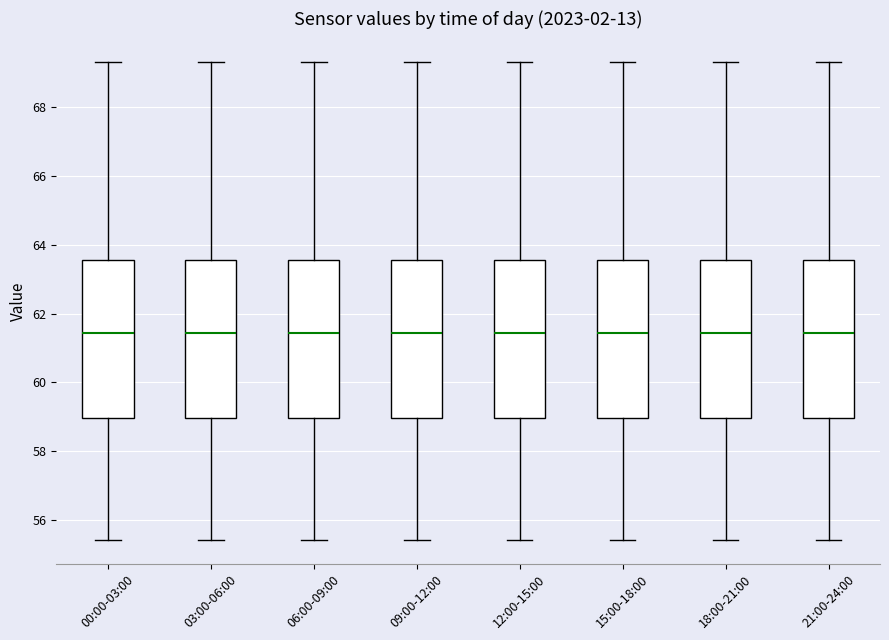

Where does the lower whisker of the box for 18:00-21:00 end on the y-axis? The values are not printed on the chart, so give them approximately, as read against the axis.

55.4